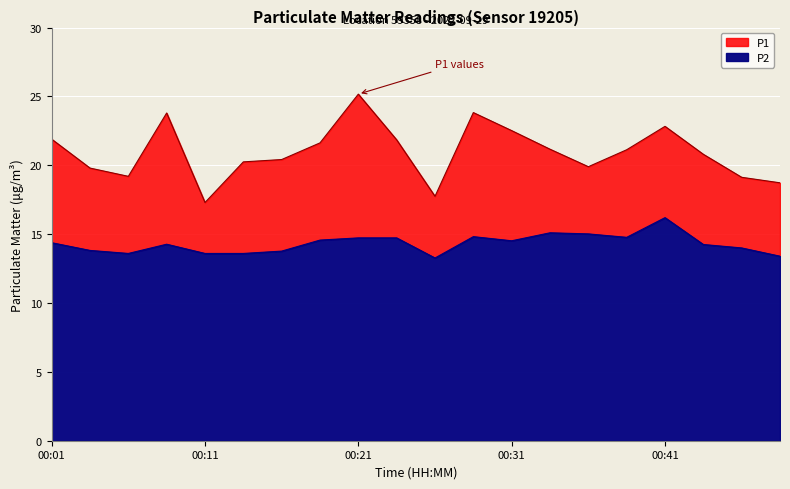

The value of P2 at 00:28 is 14.8. True or false?

True